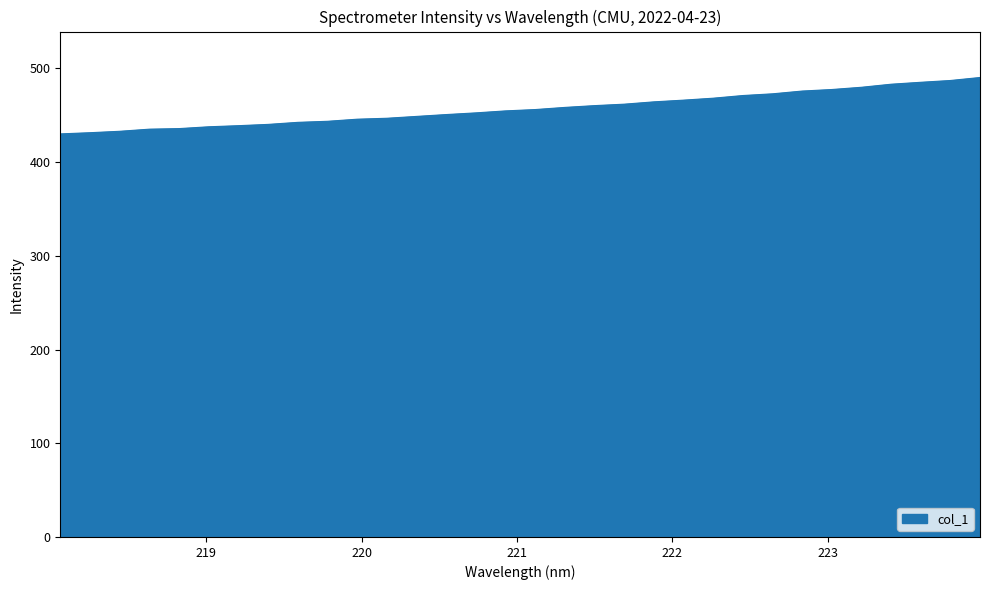

What is the difference between the maximum and minimum values?

60.2